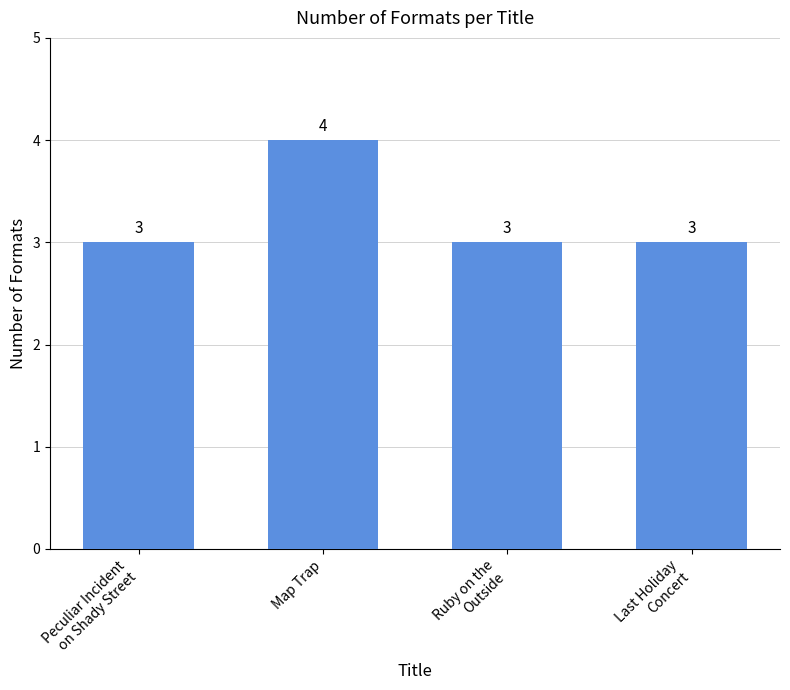

What is the smallest value displayed?

3